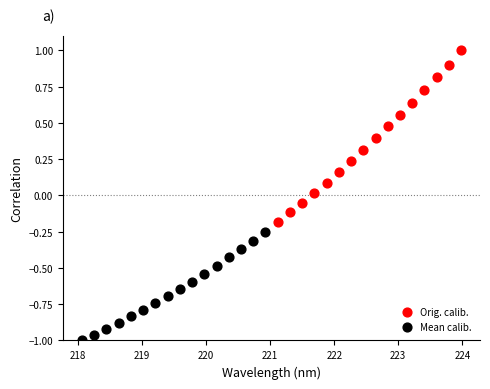

Which series contains the lowest Y value?

Mean calib.